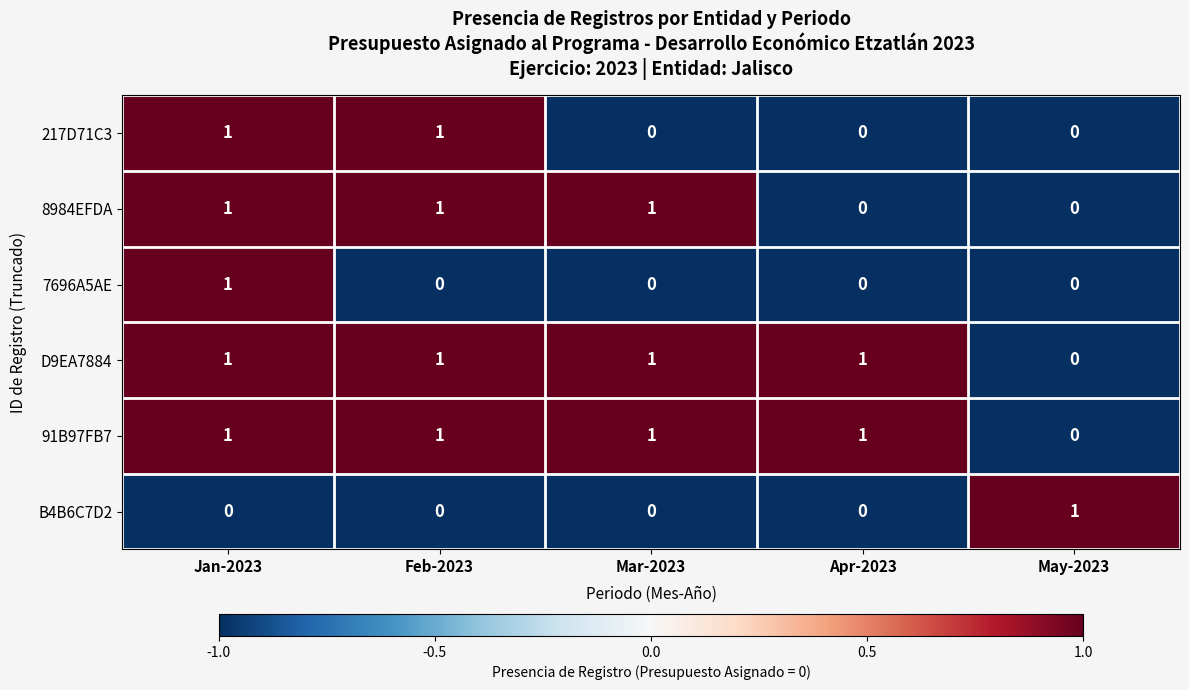

At how many categories does at least one series exceed 0?

5